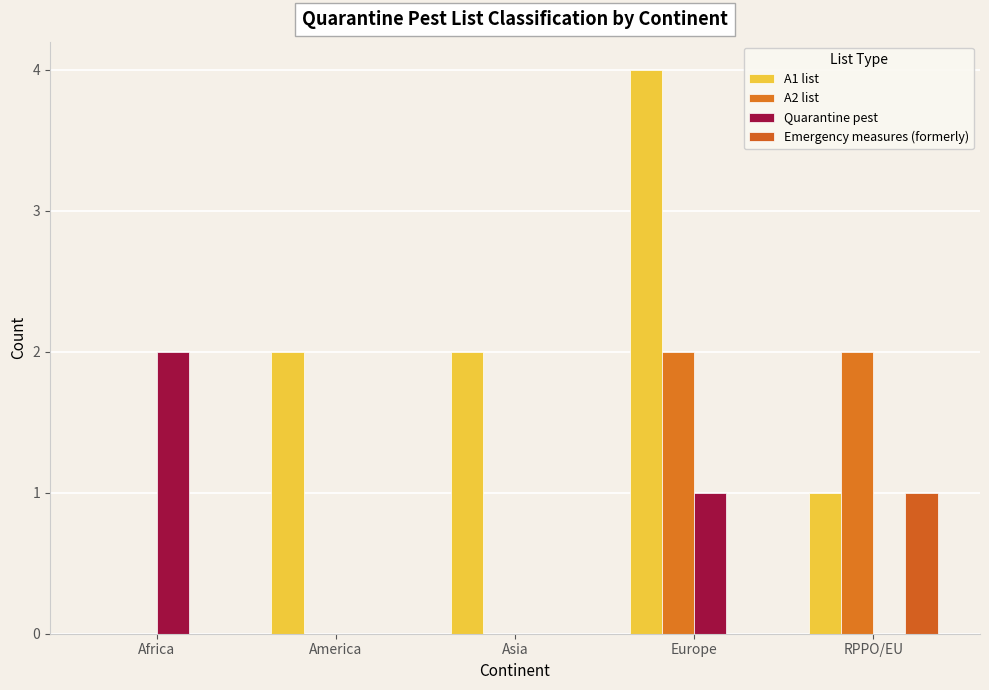

List the series in order of their peak value, lowest first.

Emergency measures (formerly), A2 list, Quarantine pest, A1 list